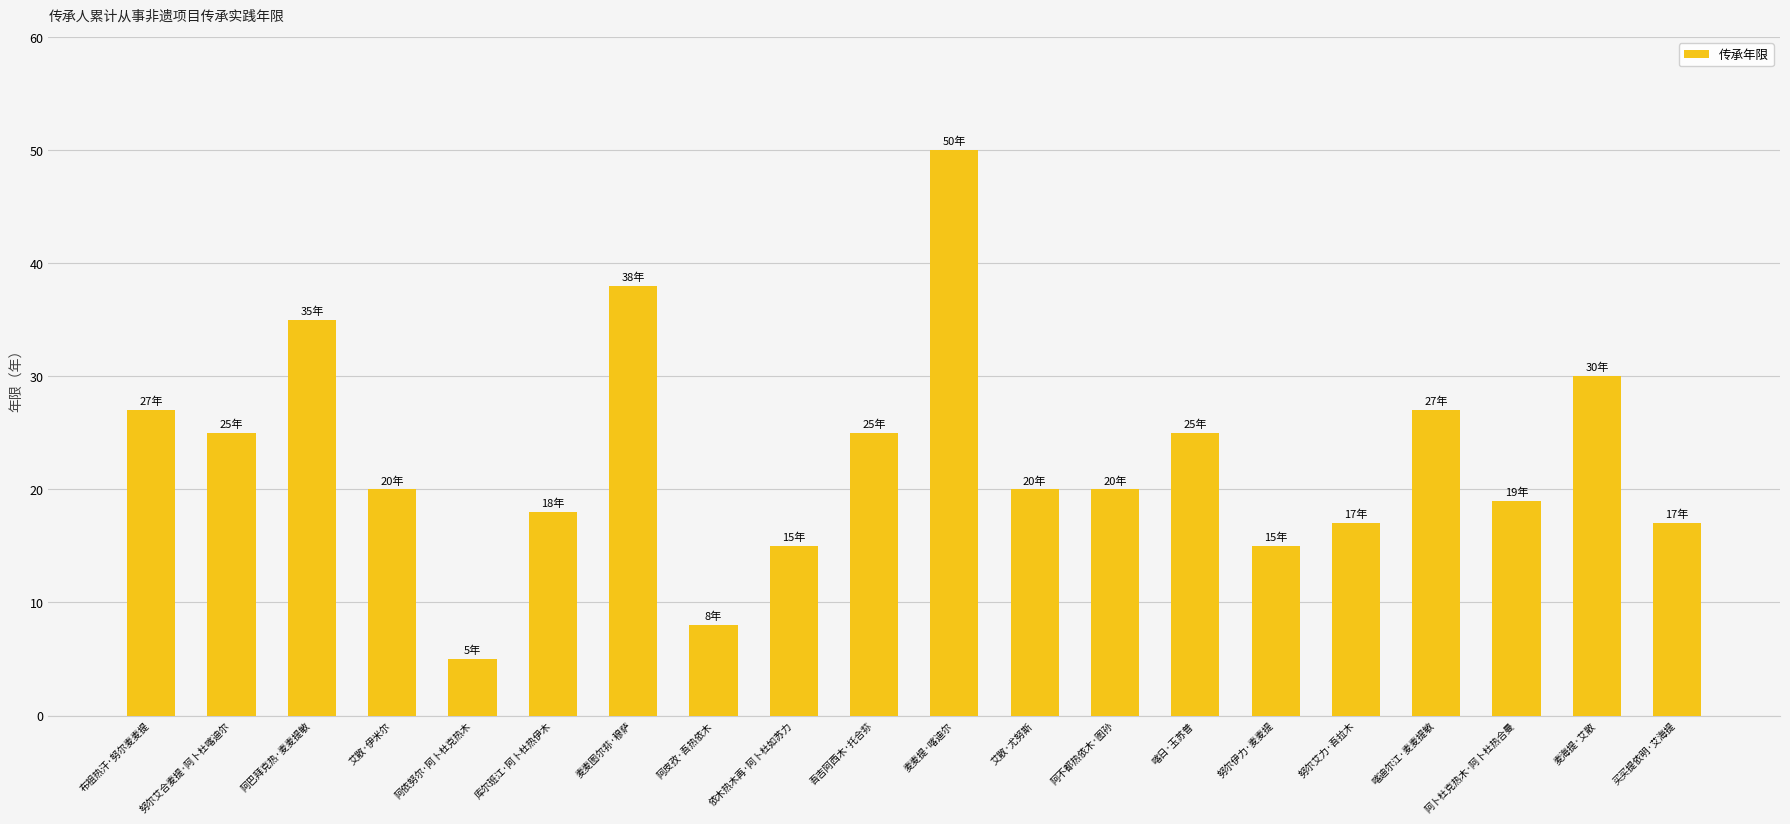

What is the difference between the maximum and second lowest values?

42